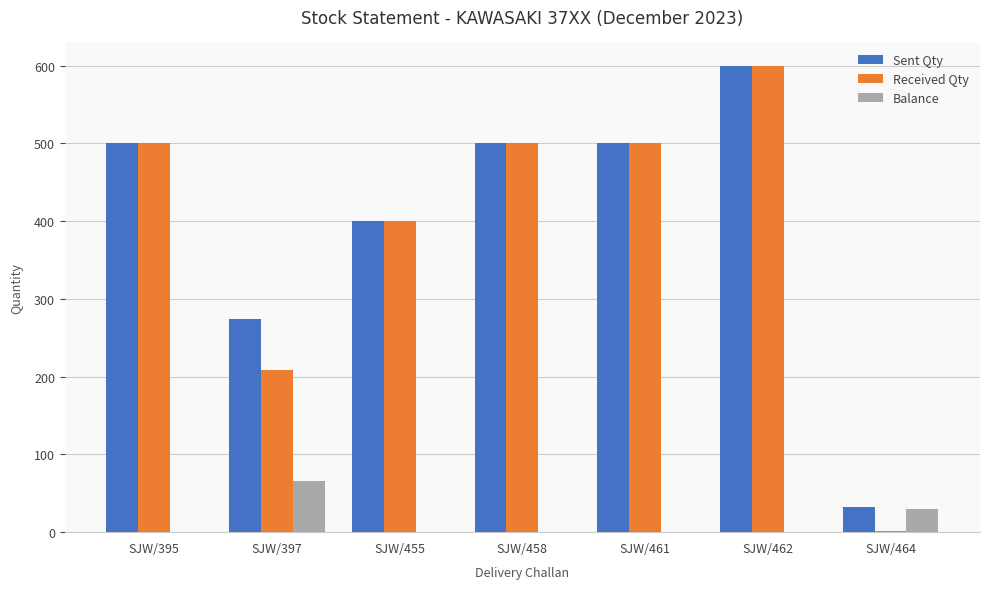

What is the greatest value displayed?

600